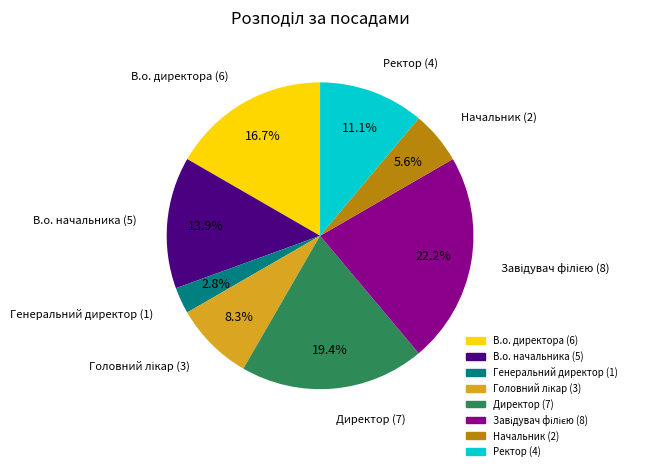

What is the smallest slice in the pie chart?

Генеральний директор